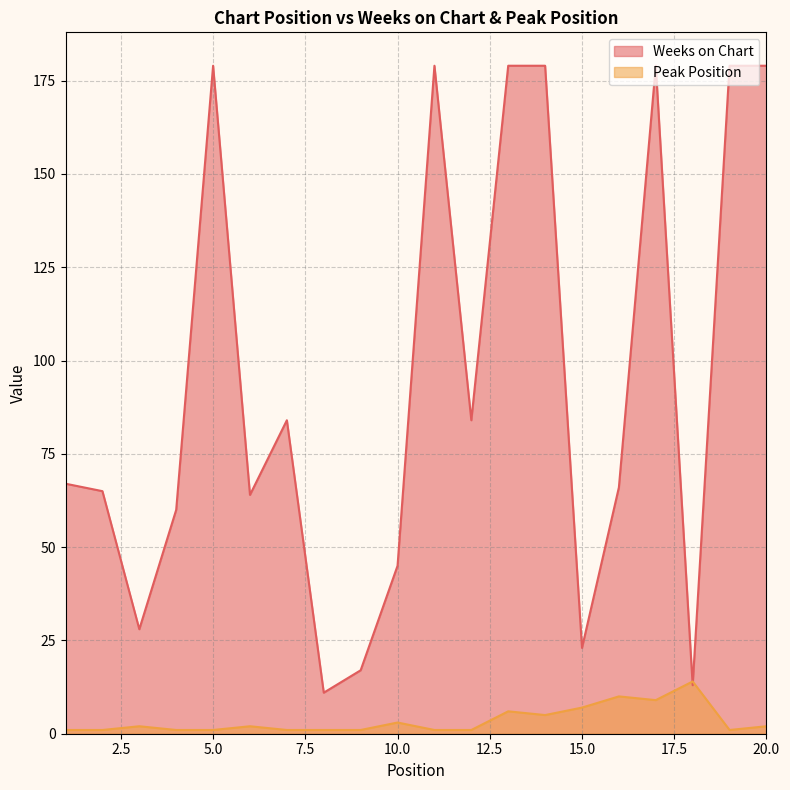

What is the value of the Weeks on Chart point at the 18th from the left?

13